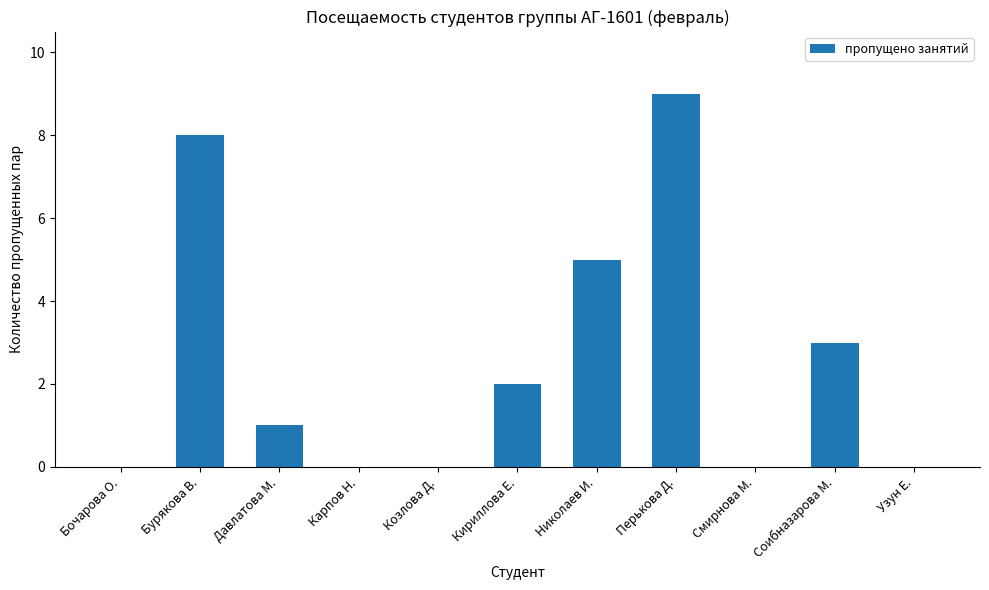

What is the greatest value displayed?

9